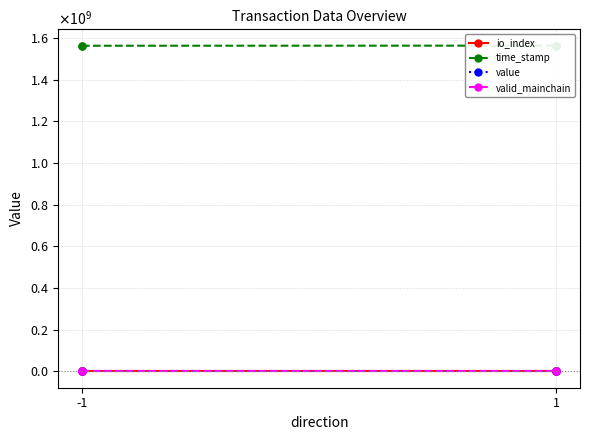

What is the maximum value shown in the chart?

1562671037.0